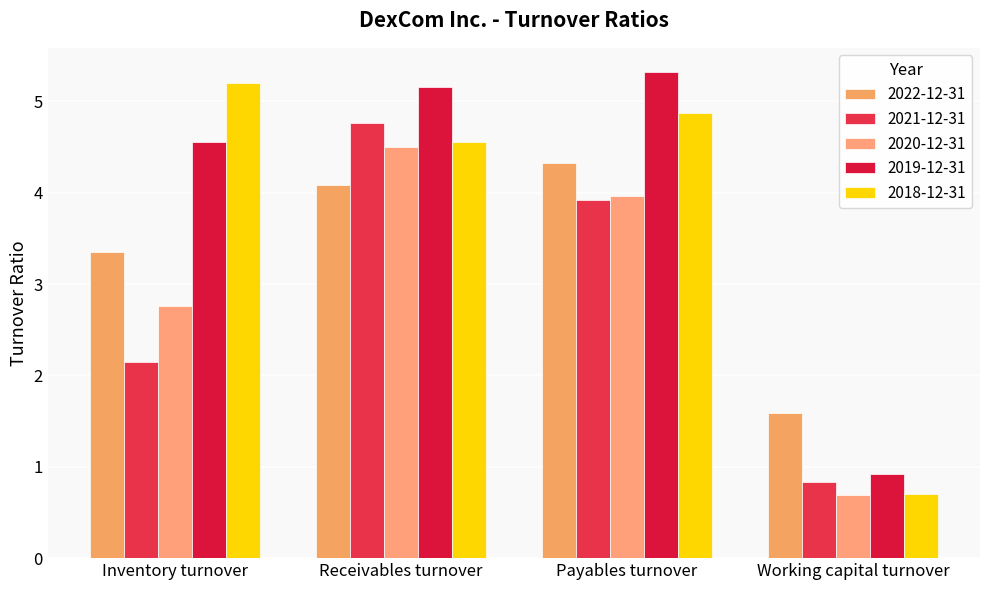

Which has a higher value, Working capital turnover or Inventory turnover?

Inventory turnover